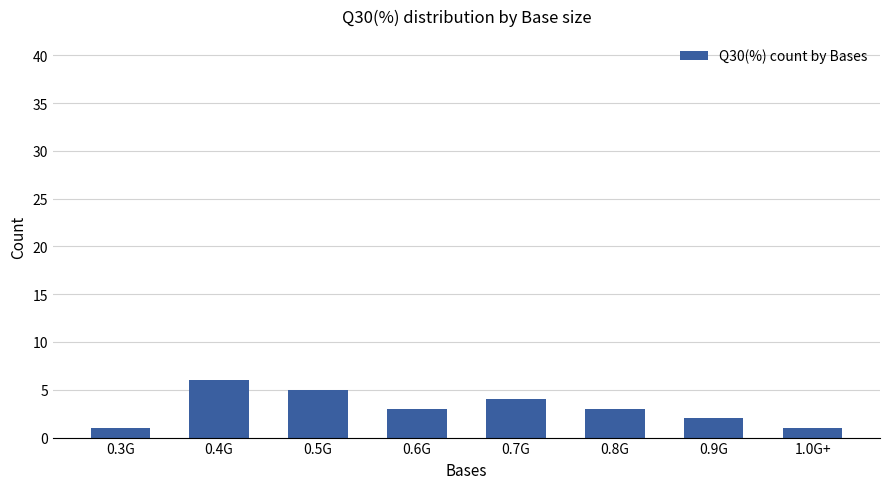

What is the difference between the values at 0.7G and 0.3G?

3